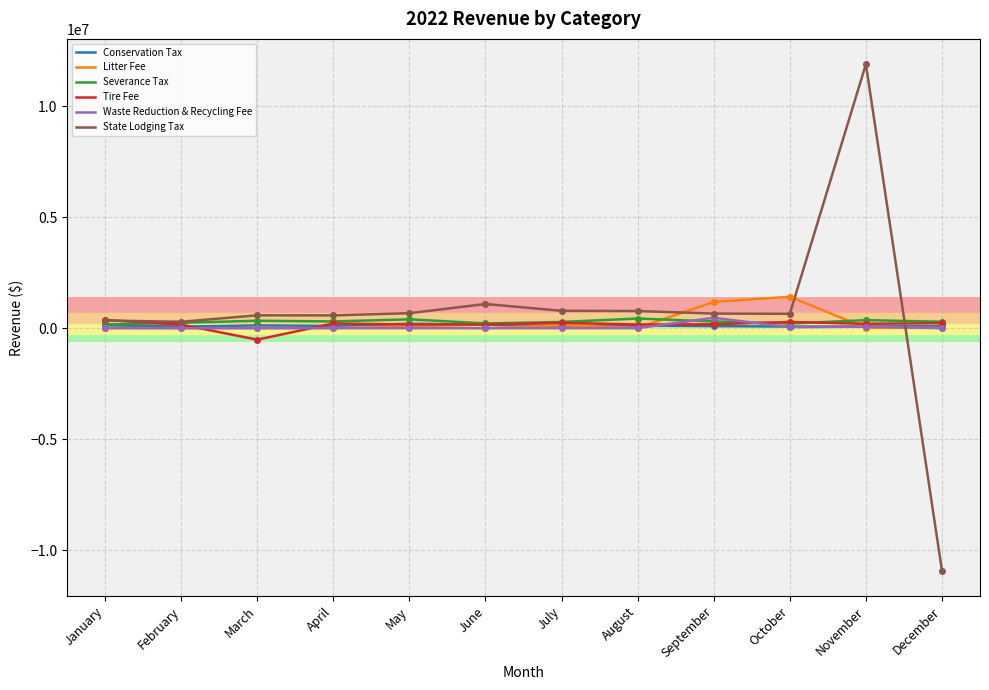

What is the minimum value for Litter Fee?

2275.9